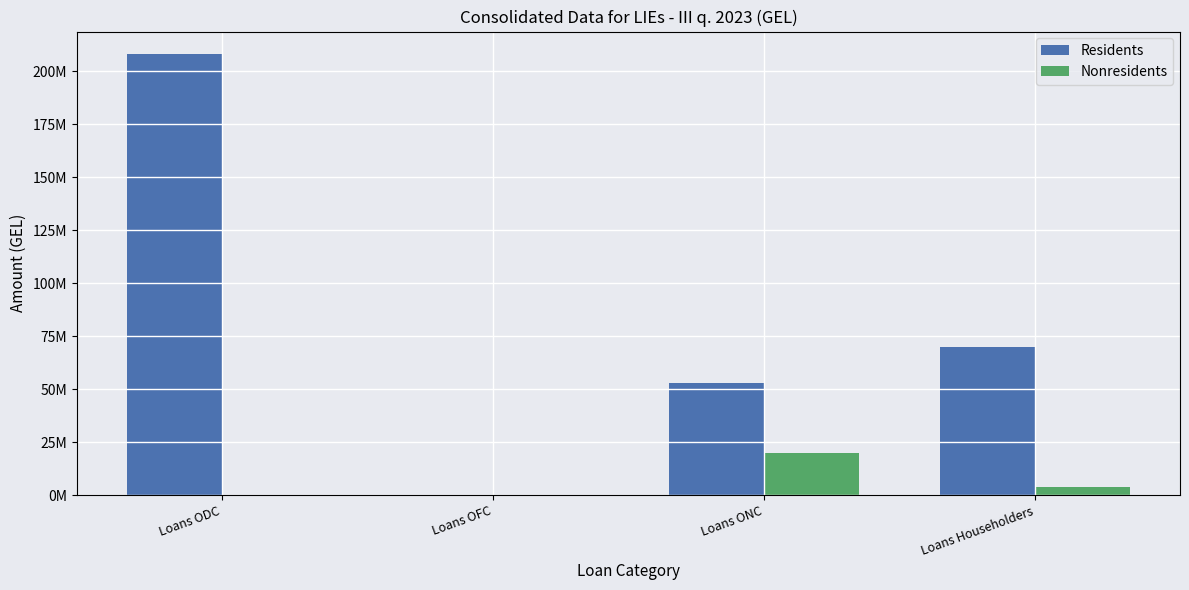

Which series has the widest spread of values?

Residents